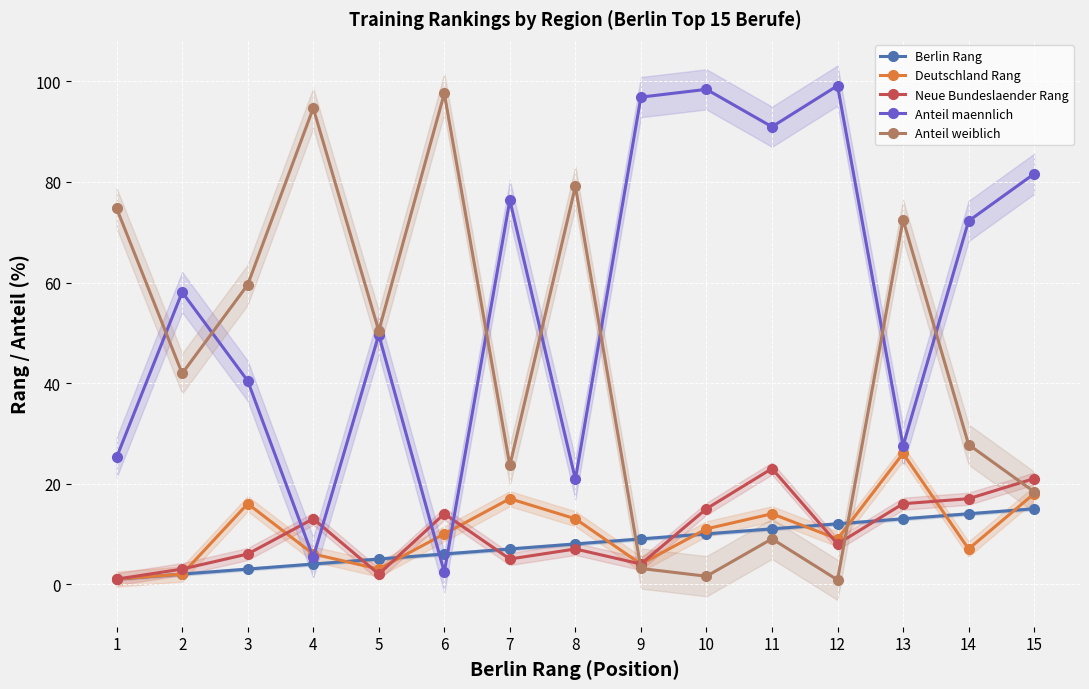

At which category does the chart reach its minimum across all series?

12